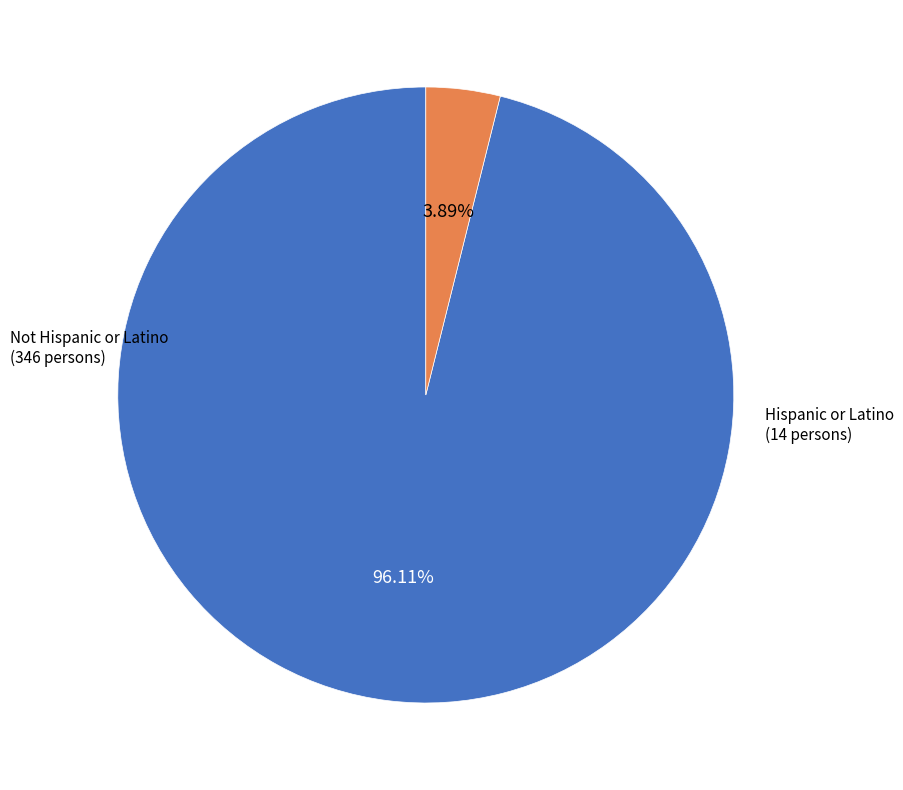

How many slices are in this pie chart?

2